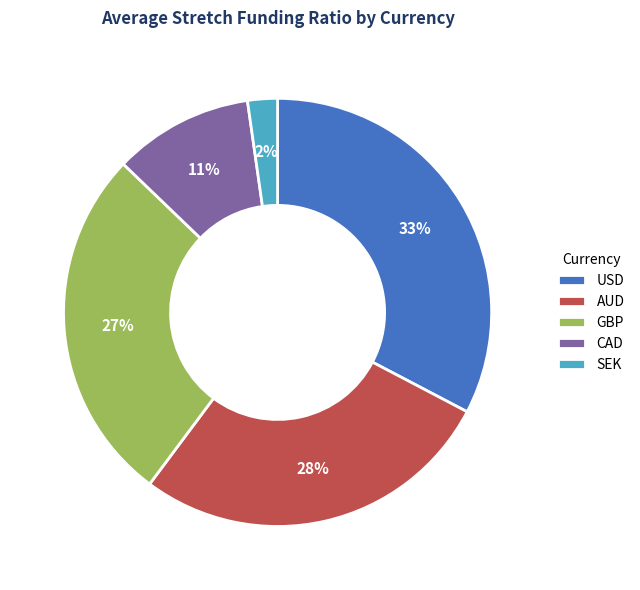

Between GBP and SEK, which is larger?

GBP